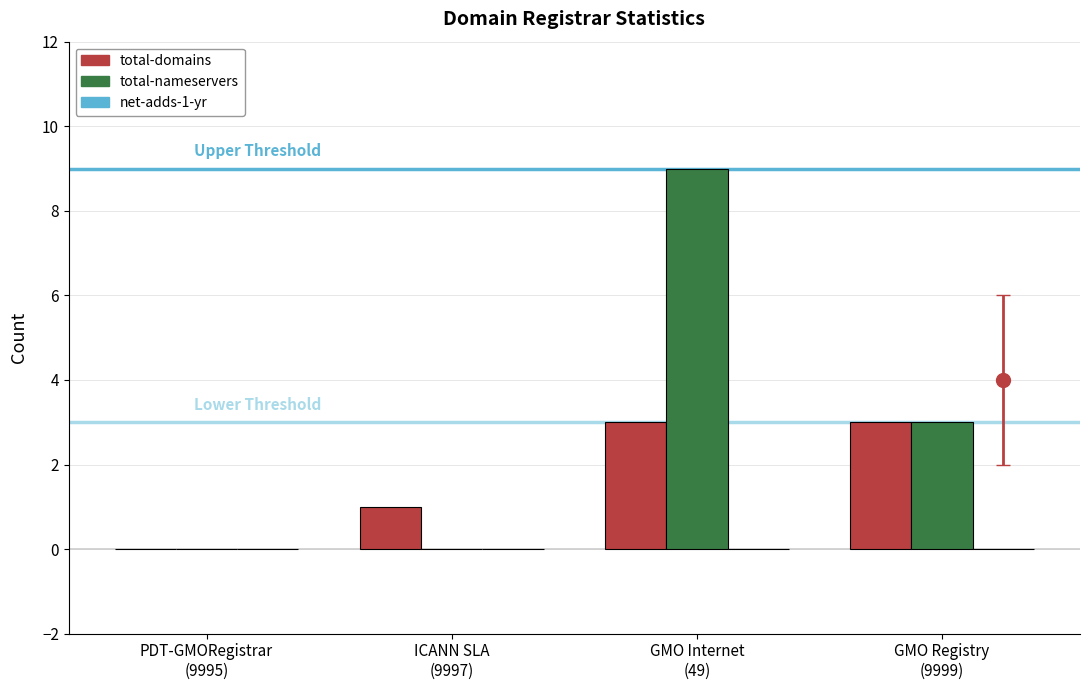

The value of total-nameservers at ICANN SLA
(9997) is 0. True or false?

True